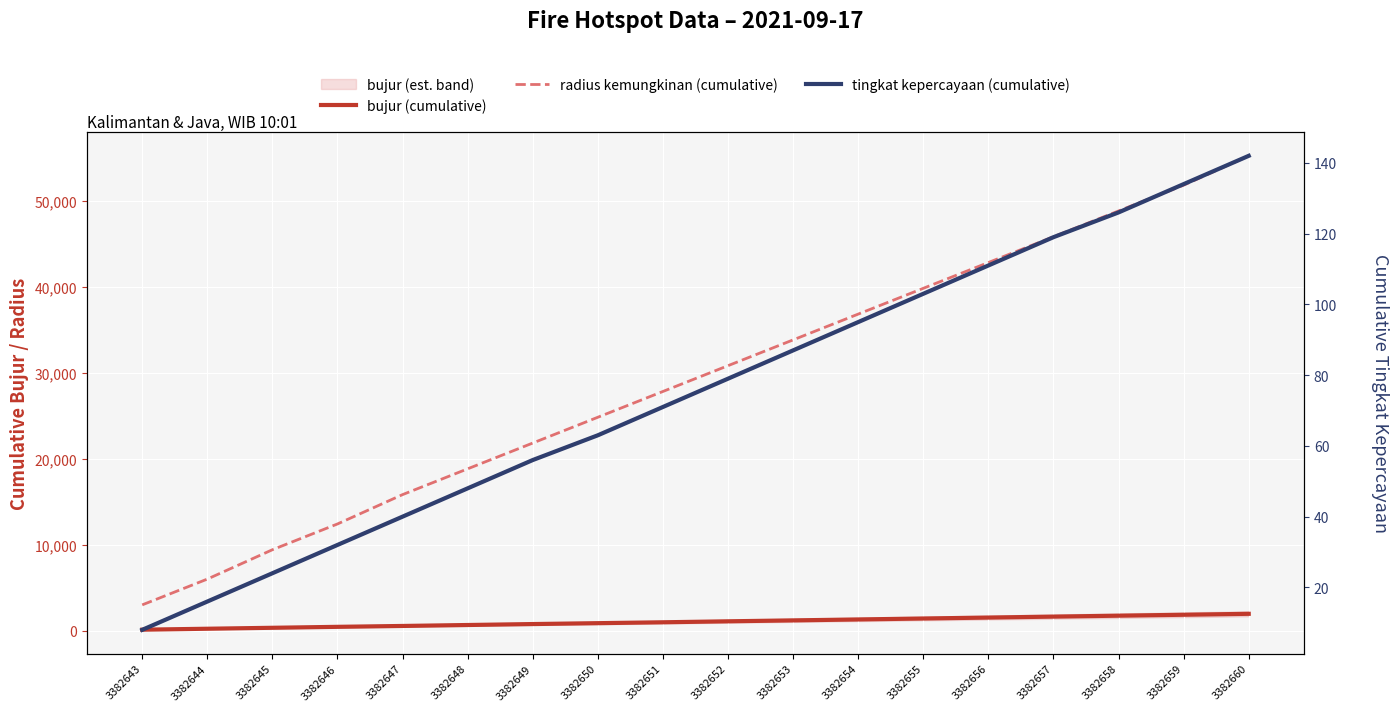

Which series has the largest range (max minus min)?

radius kemungkinan (cumulative)